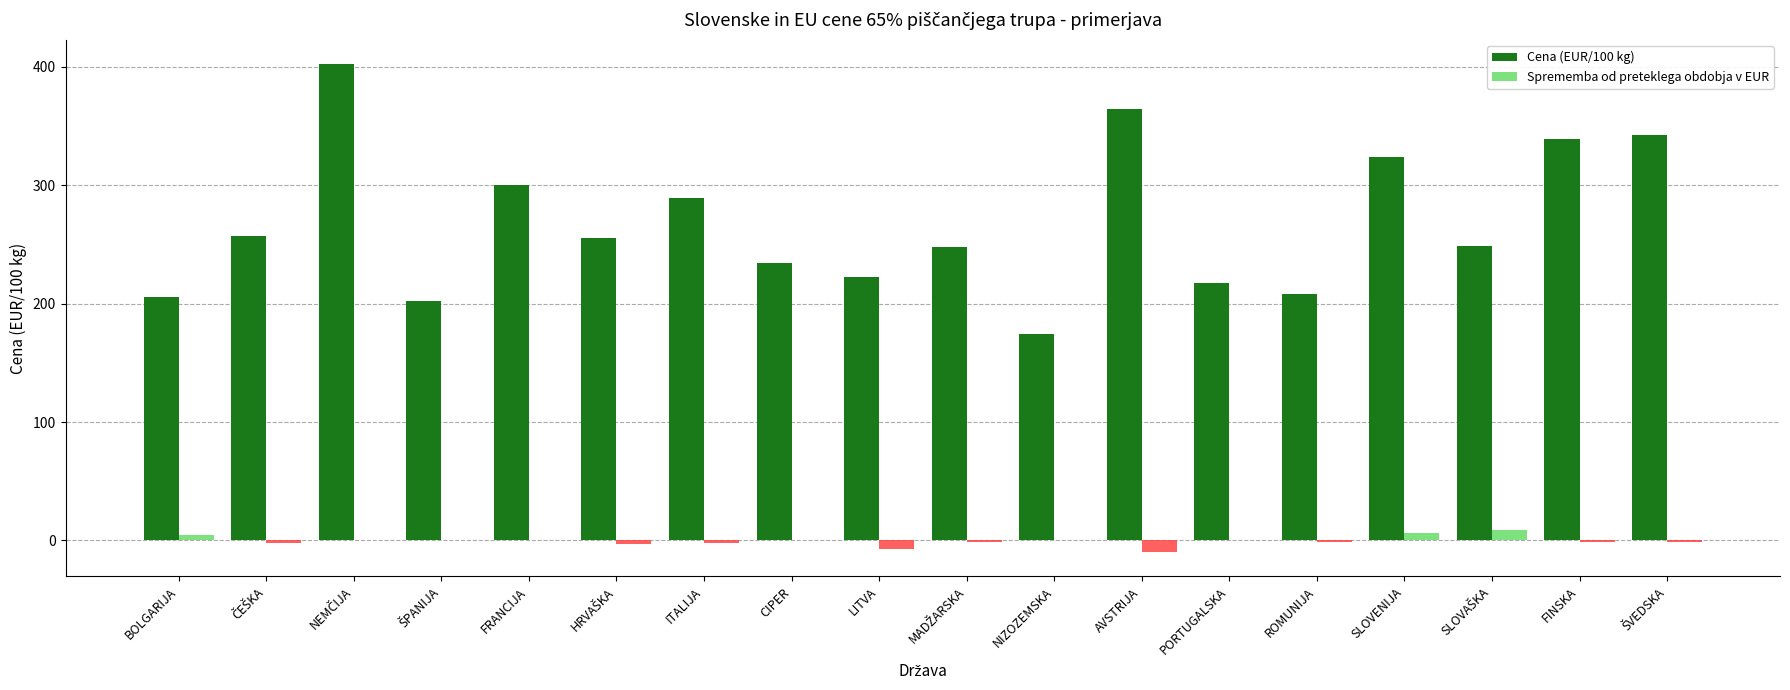

The value of Cena (EUR/100 kg) at LITVA is 297.2. True or false?

False